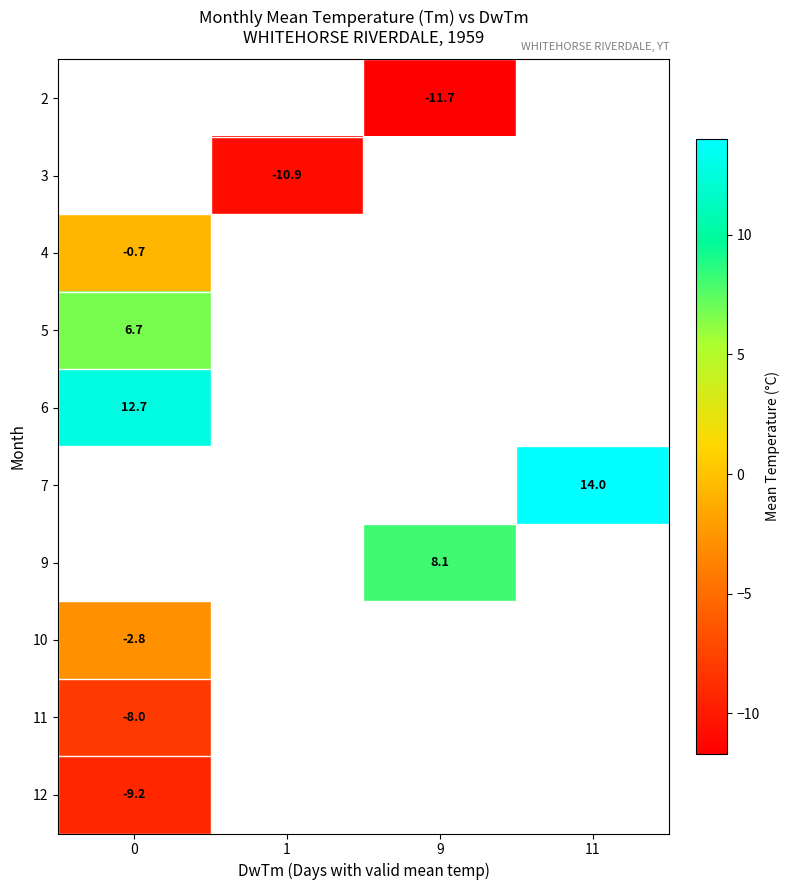

What is the greatest value displayed?

14.0